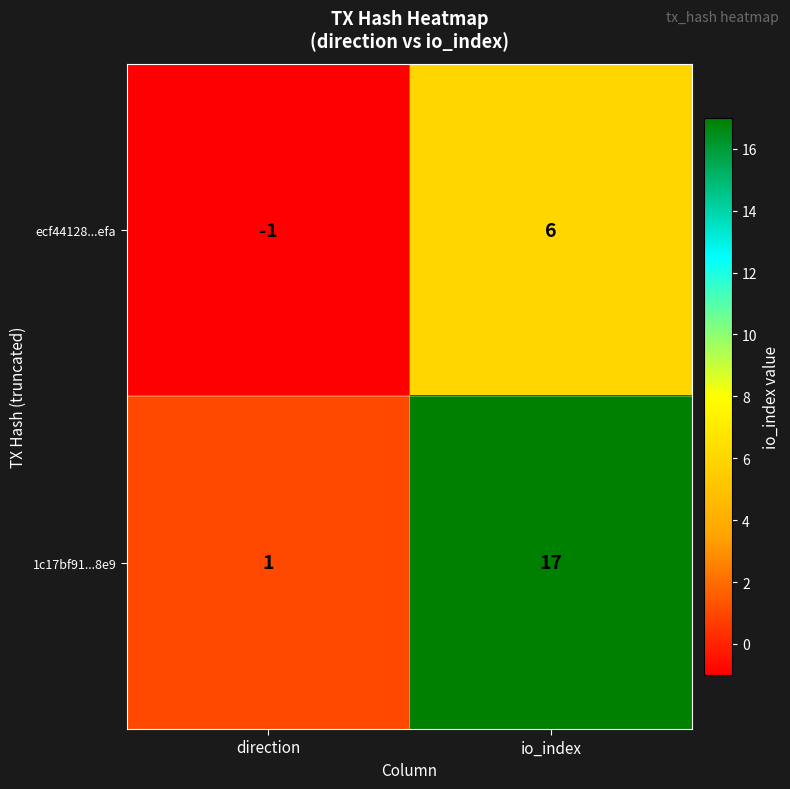

List the series in order of their overall mean, highest first.

1c17bf91...8e9, ecf44128...efa